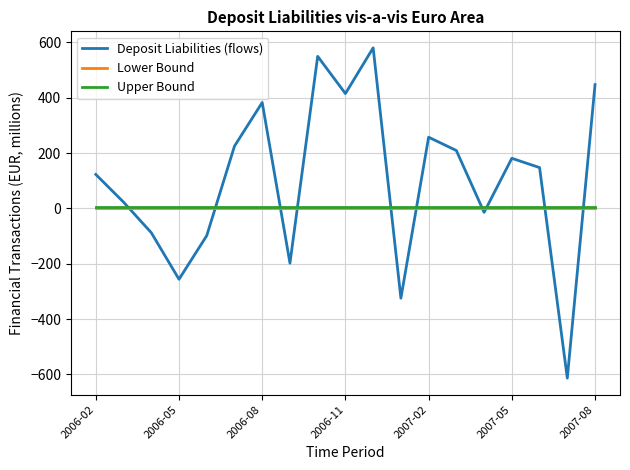

What is the average value of the Upper Bound series?

6.0